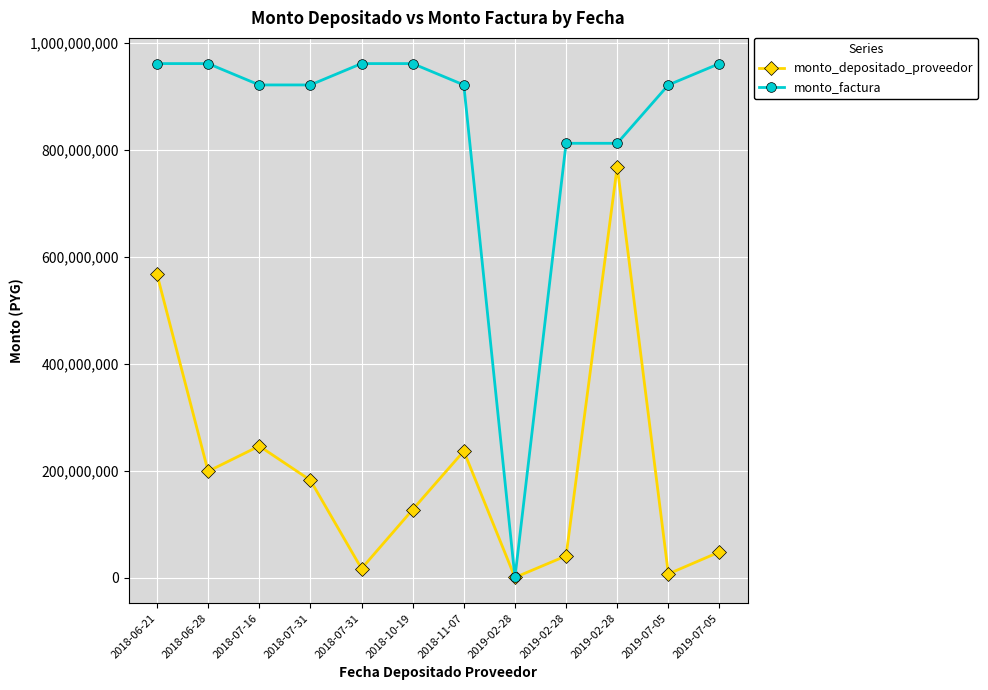

What is the average value of the monto_factura series?

843557602